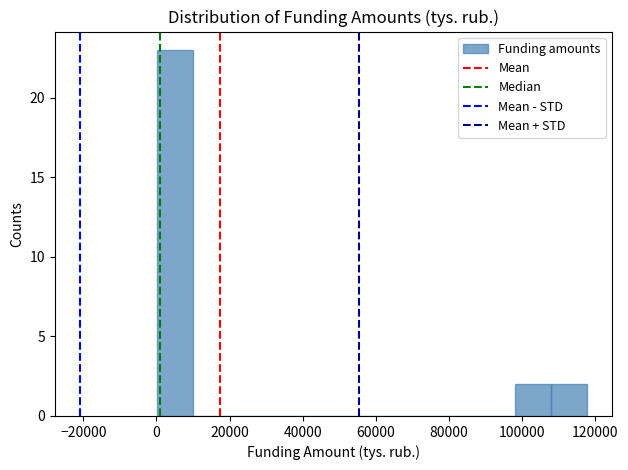

Reading left to right, list every bar in this chart as the range it spans on the x-axis followed by its height. Neither the bar edges nor the heights are printed on the chart, so give them approximately, as read against the axes.

0 to 10000: 23
10000 to 20000: 0
20000 to 30000: 0
30000 to 40000: 0
40000 to 50000: 0
50000 to 58000: 0
58000 to 68000: 0
68000 to 78000: 0
78000 to 88000: 0
88000 to 98000: 0
98000 to 108000: 2
108000 to 118000: 2